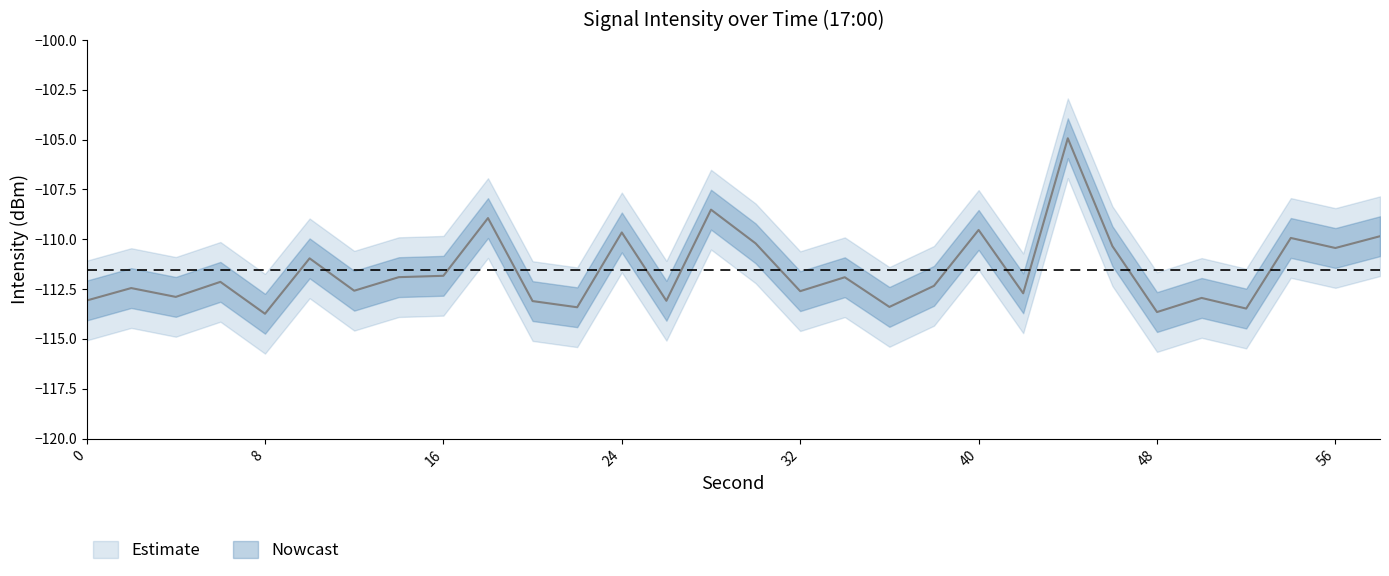

True or false: intensity_center and intensity_lower cross at least once.

False